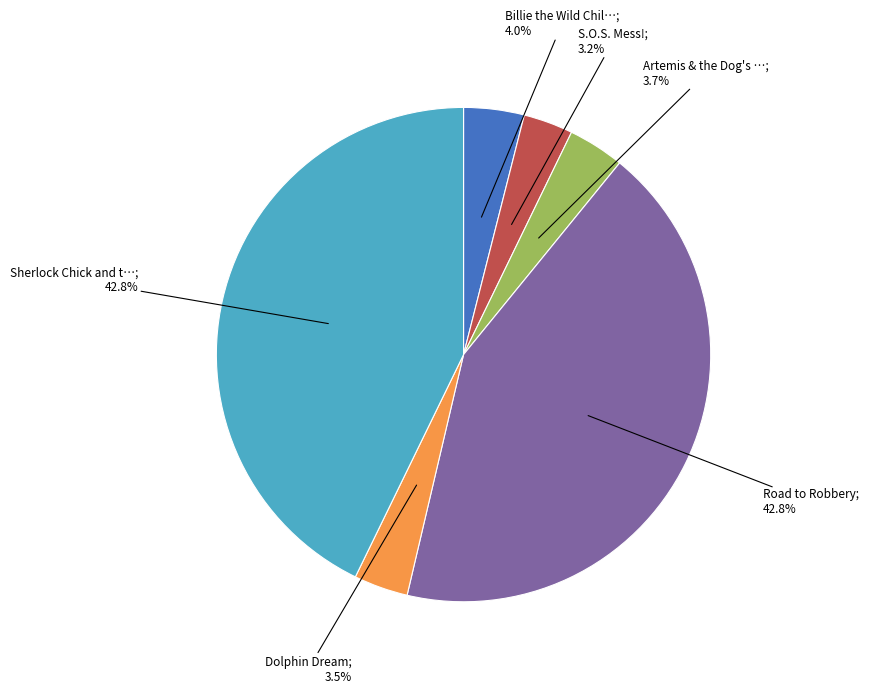

Does any single category account for the majority?

No